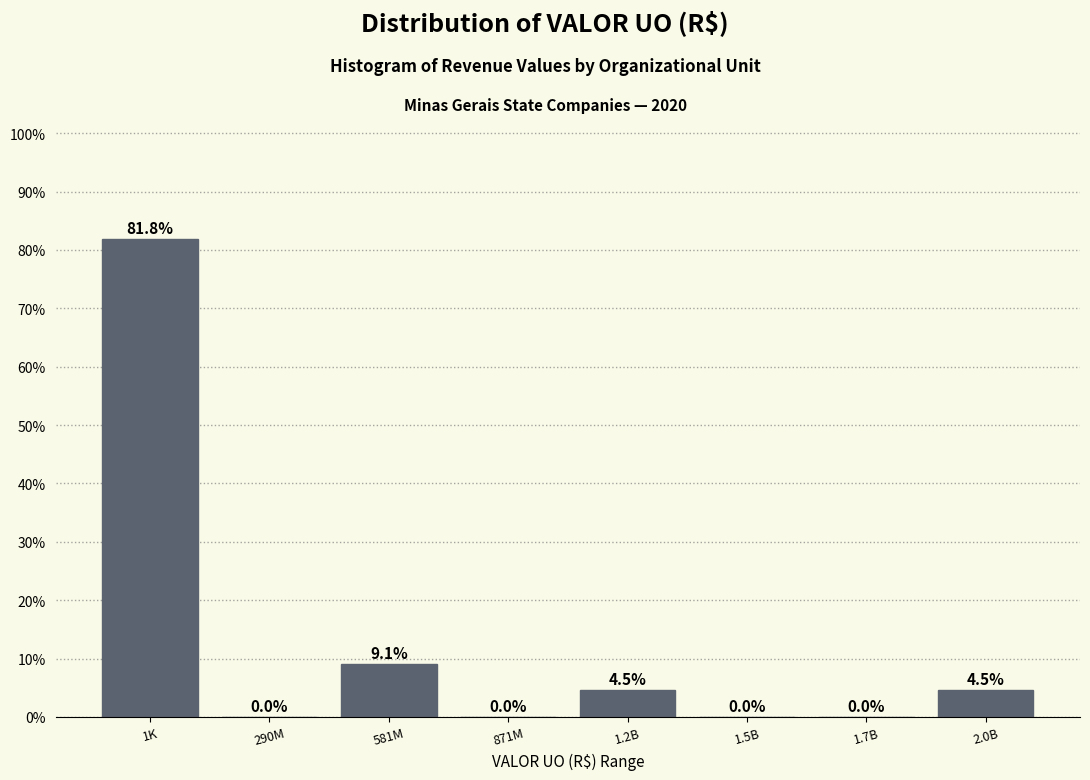

Reading right to left, list all the values displayed in this chart.

2.0B=4.5	1.7B=0.0	1.5B=0.0	1.2B=4.5	871M=0.0	581M=9.1	290M=0.0	1K=81.8